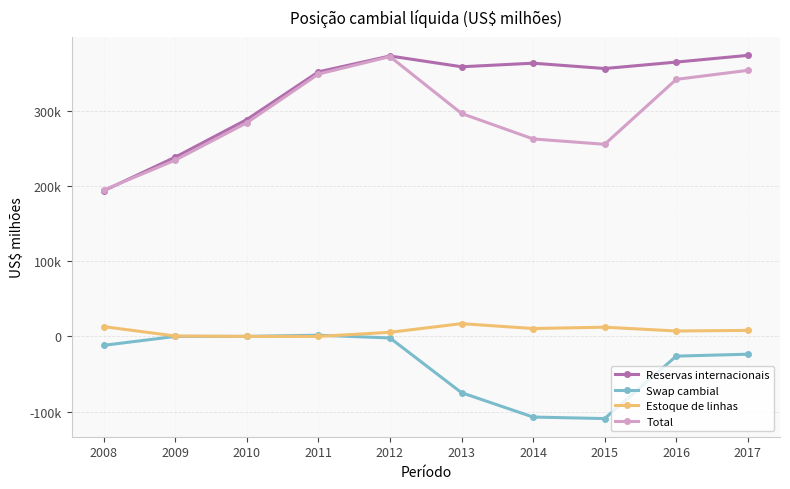

Reading right to left, extract all data points from this chart.

Reservas internacionais: 373972	365016	356464	363551	358808	373147	352012	288575	238520	193783
Swap cambial: -23684	-26240	-109310	-107305	-74903	-2058	1609	0	0	-11878
Estoque de linhas: 8000	7205	12275	10500	16986	5466	0	0	535	13023
Total: 354016	342006	255631	262763	296642	372335	349103	284325	234592	194727